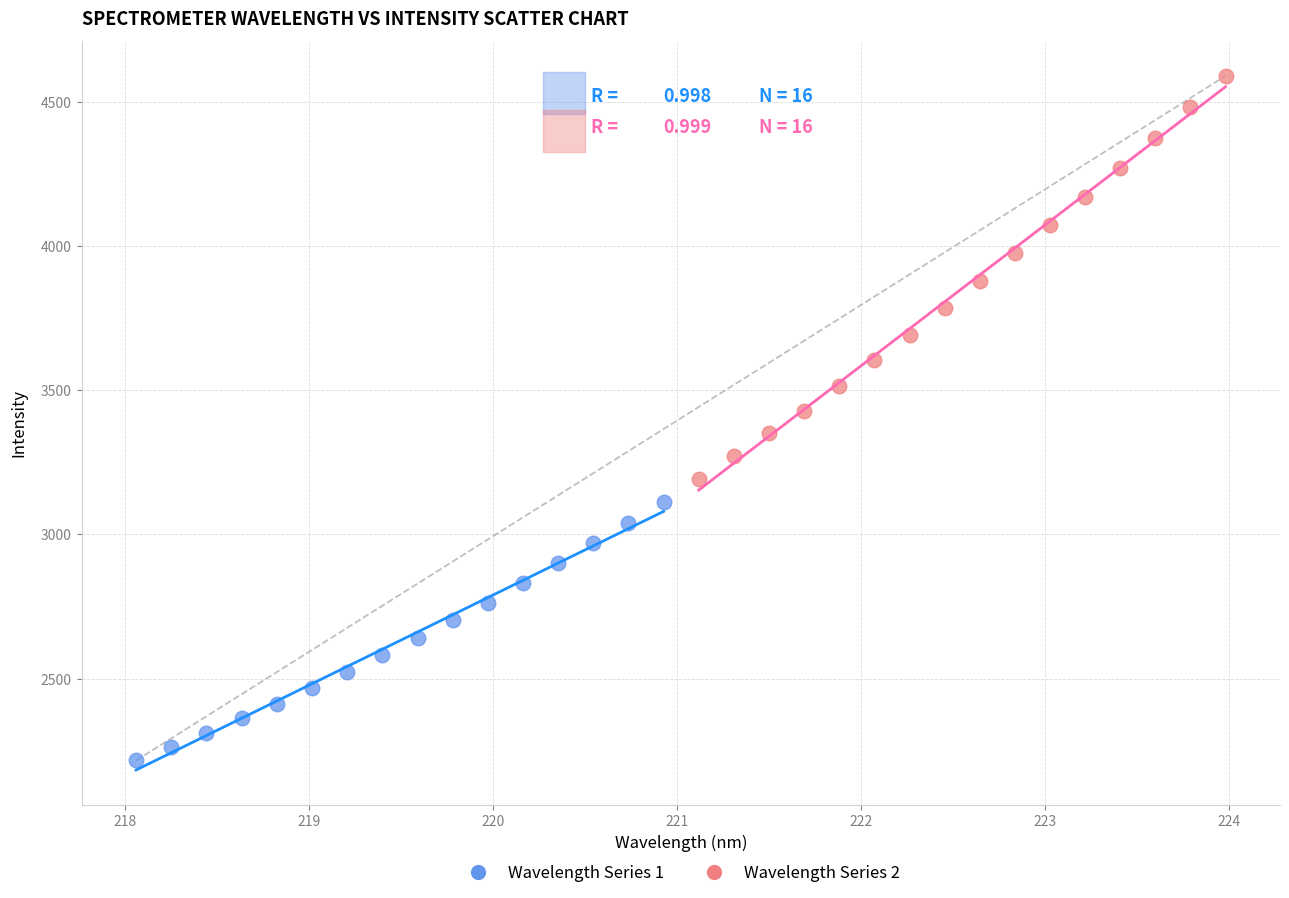

Which series has the largest Y range (max minus min)?

Wavelength Series 2